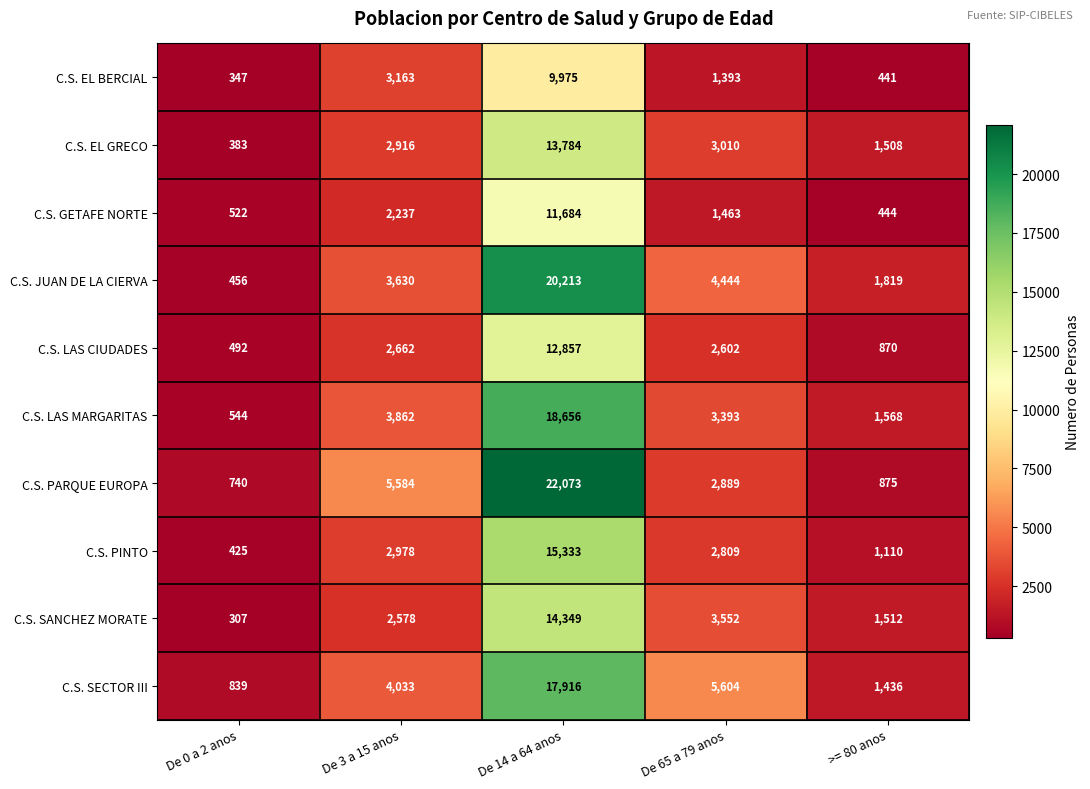

Which category has the lowest value across all series?

De 0 a 2 anos